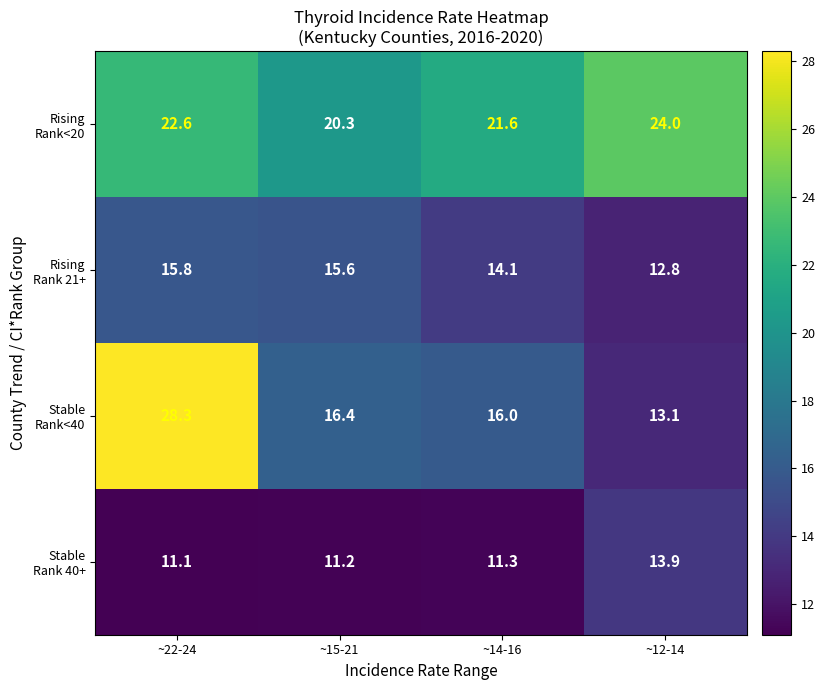

How many data points does each series have?

4